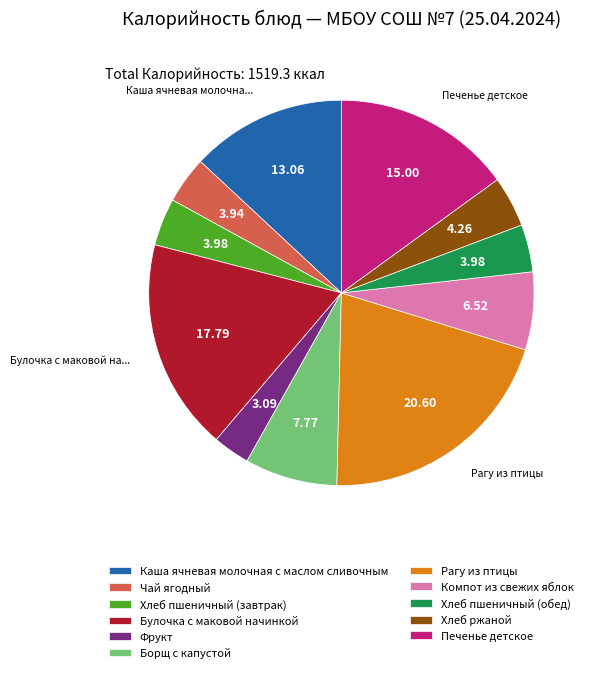

What is the ratio of the value at Булочка с маковой начинкой to the value at Хлеб пшеничный (обед)?

4.5